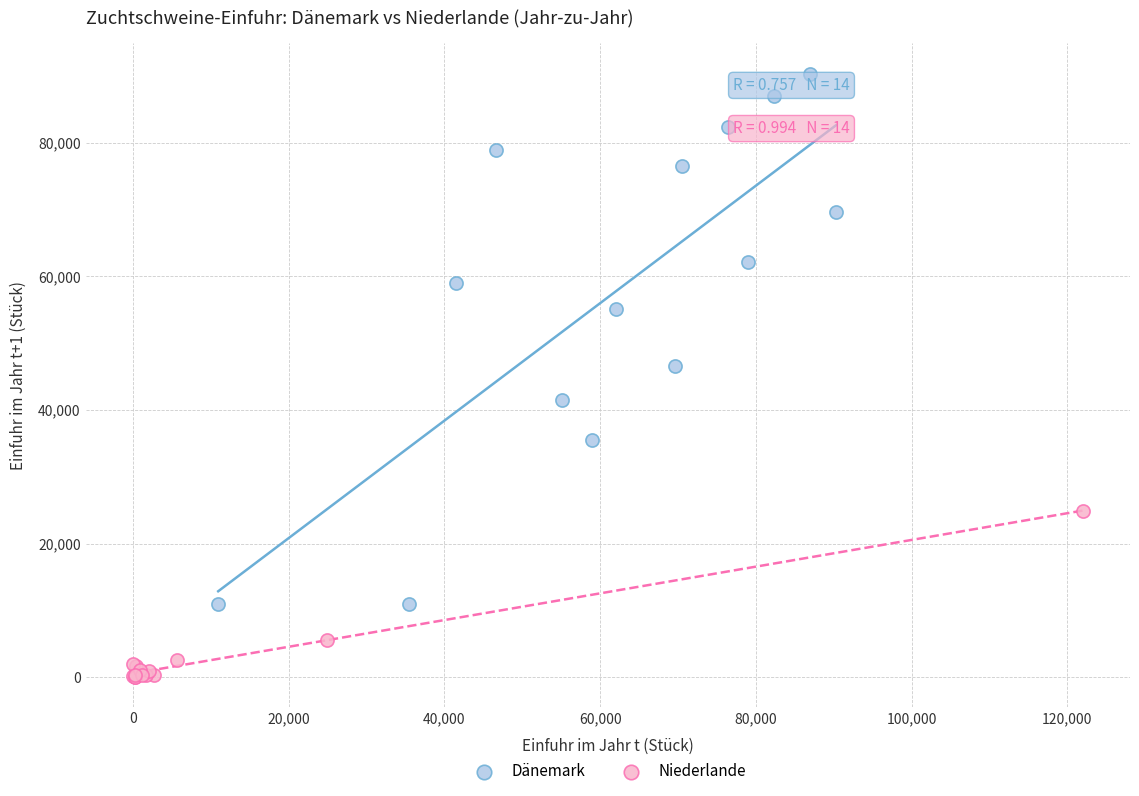

What are all the series names shown in the legend?

Dänemark, Niederlande